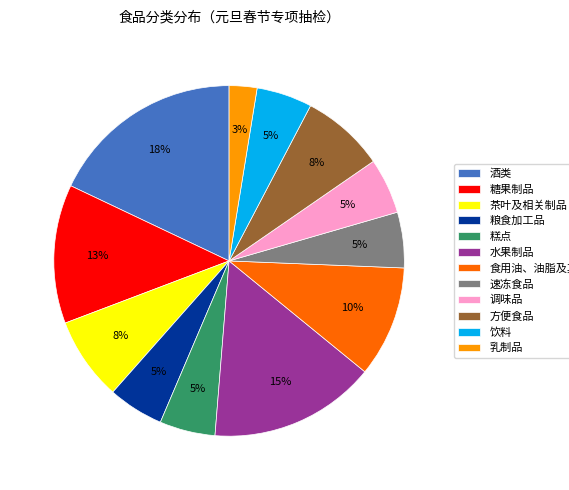

How many slices are in this pie chart?

12